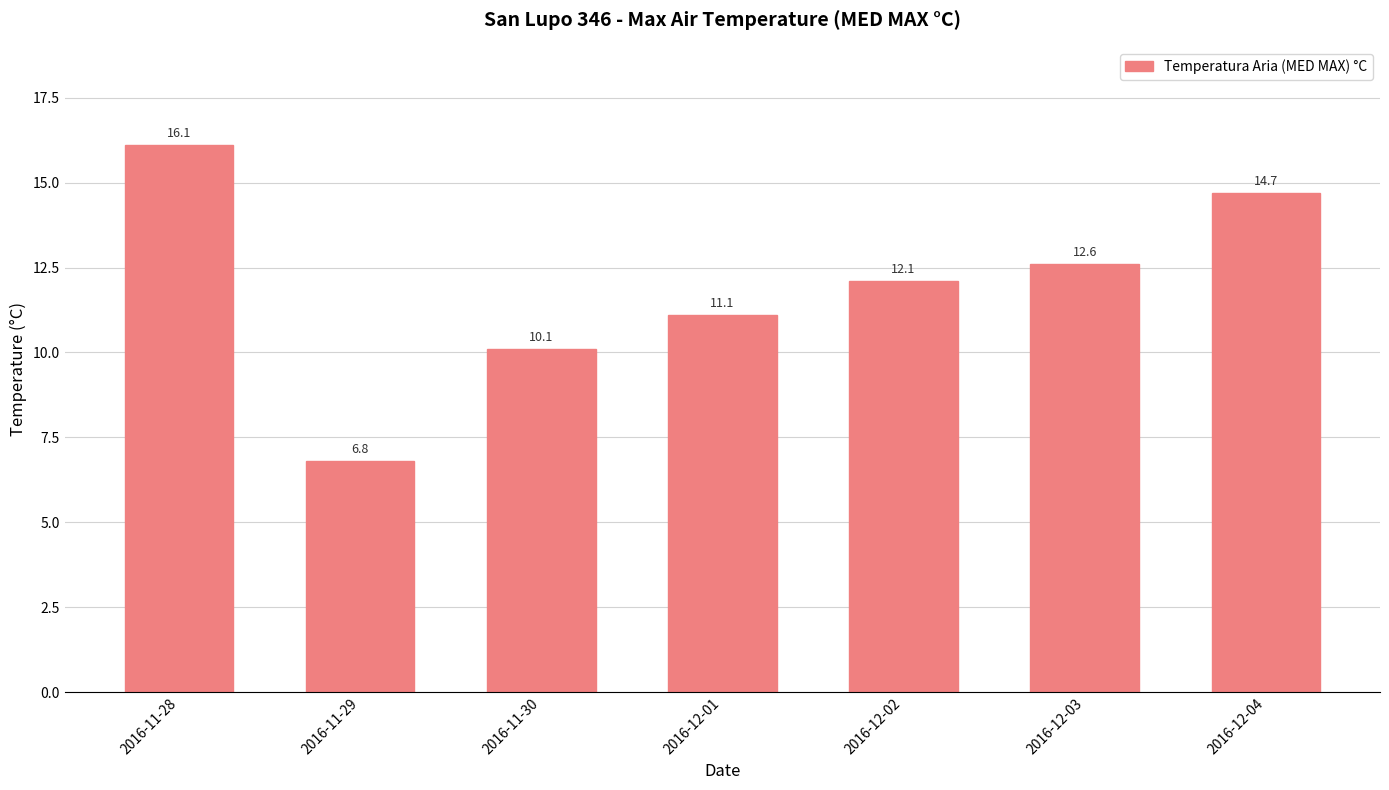

What is the label of the 3rd bar from the left?

2016-11-30